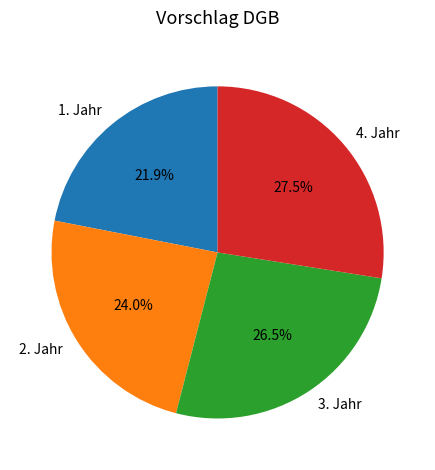

To the nearest percent, what is the difference between the 2. Jahr and 1. Jahr slice percentages?

2%